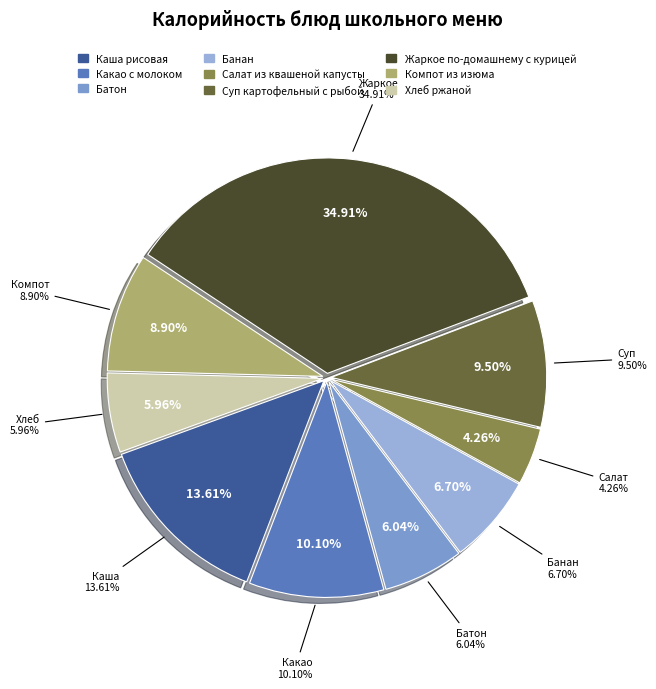

Does any single category account for the majority?

No